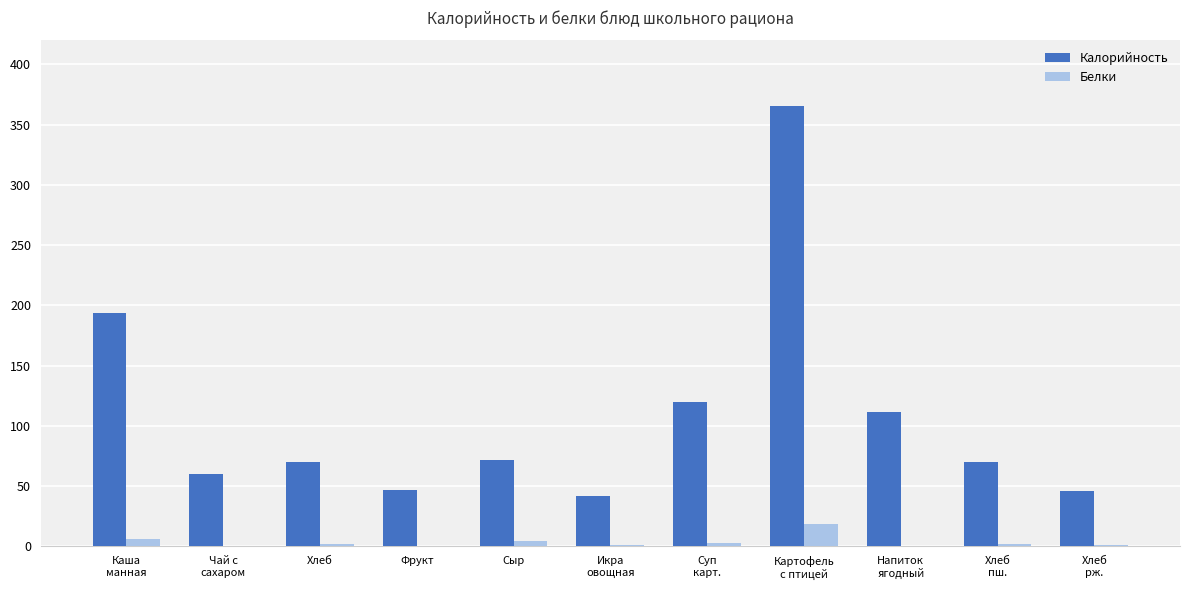

At which category is the sum across all series the highest?

Картофель
с птицей